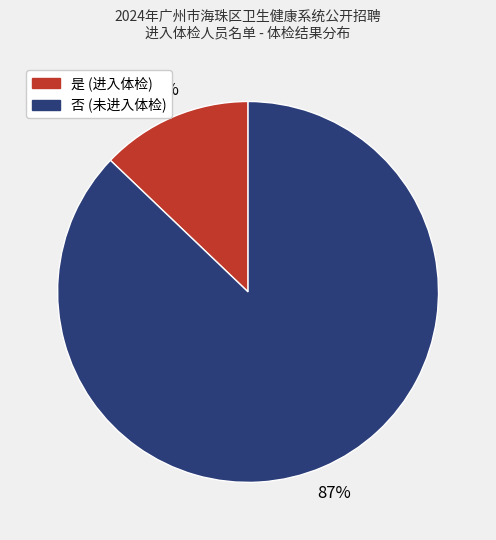

Is there a majority slice in this chart?

Yes